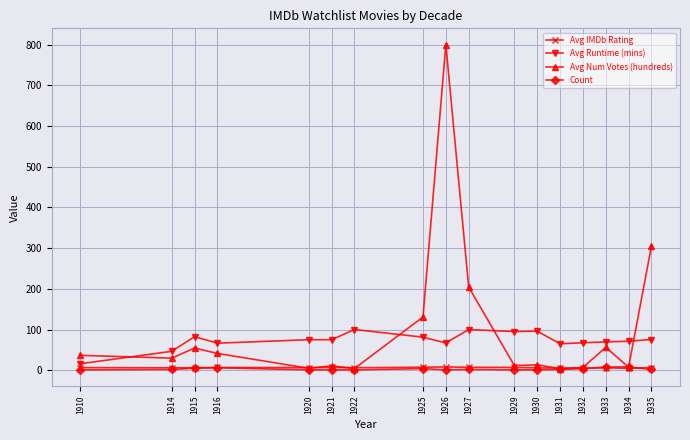

What is the maximum value shown in the chart?

799.8